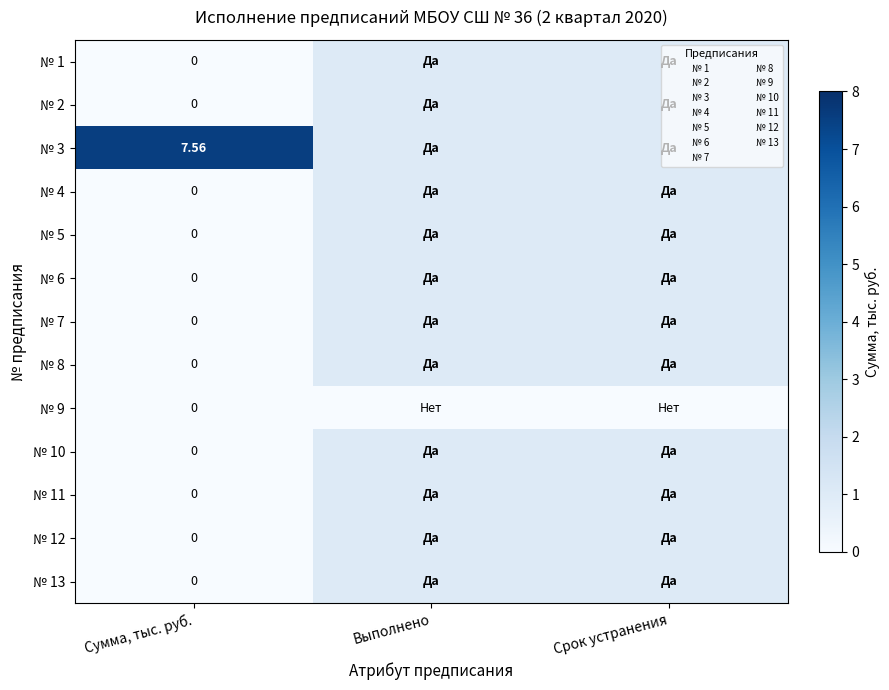

The № 11 series shows -0.4 at Сумма, тыс. руб.. True or false?

False